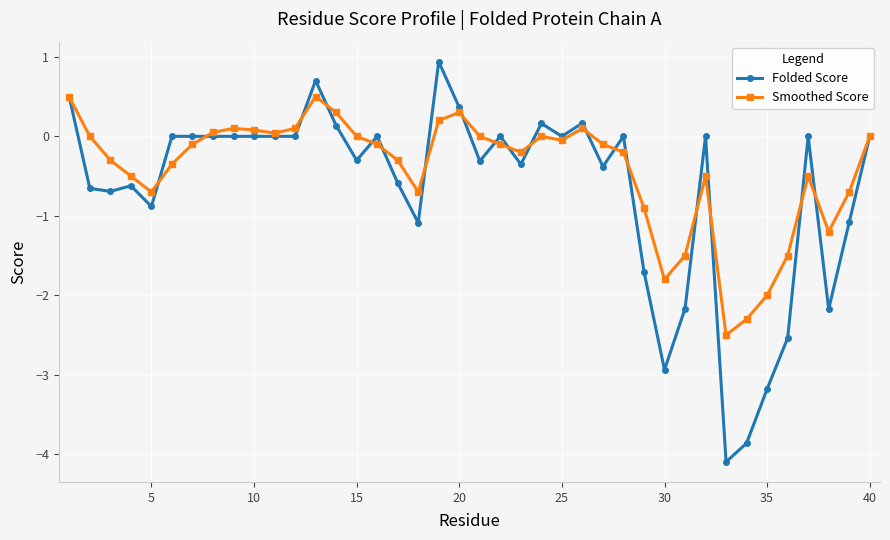

True or false: Folded Score has more than 2 points higher than both neighbors.

True